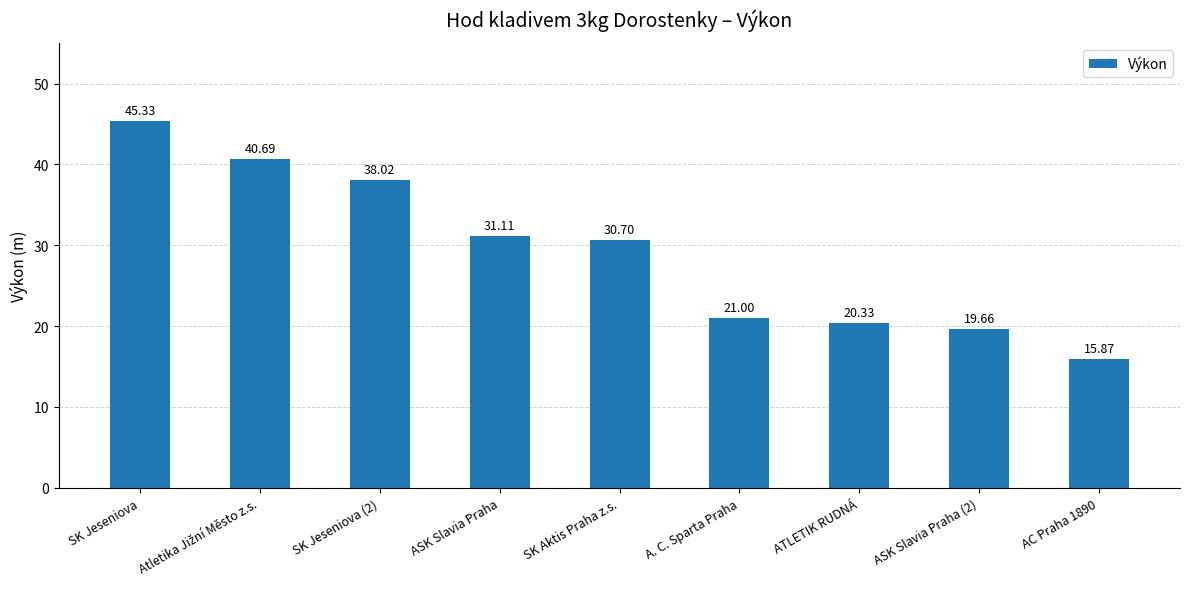

What is the greatest value displayed?

45.3